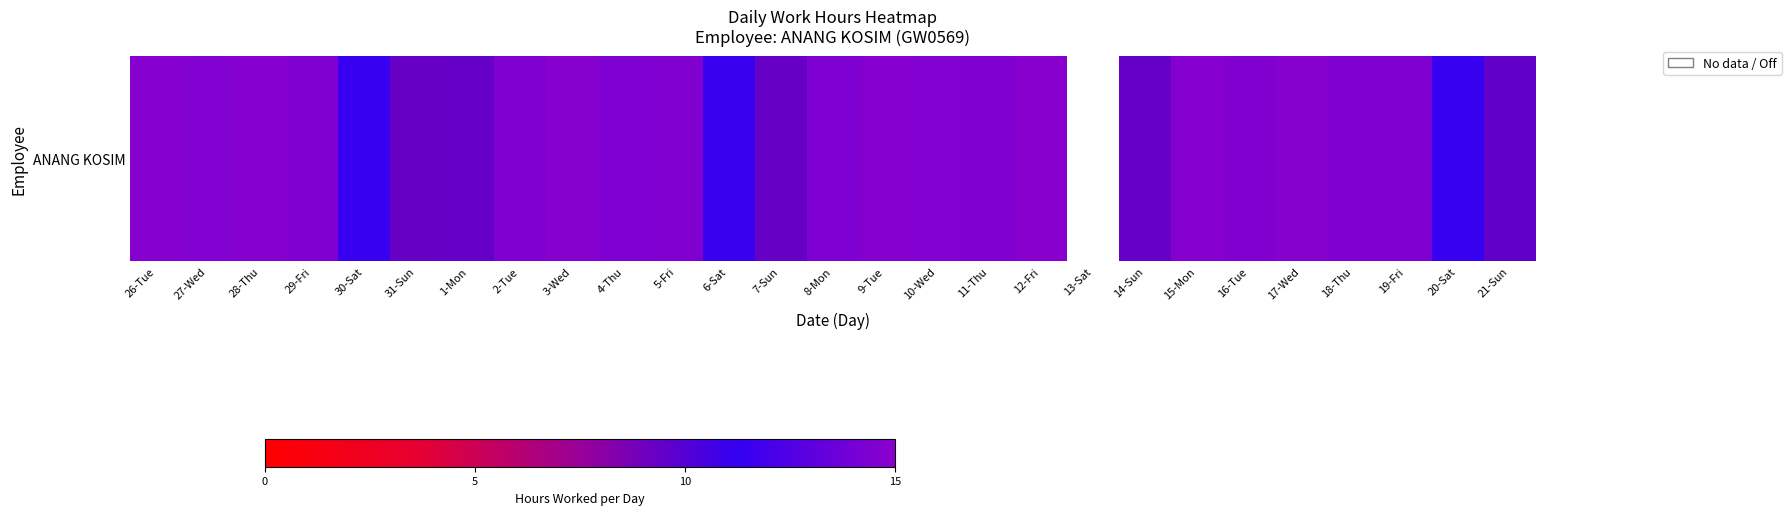

What is the average value?

12.7